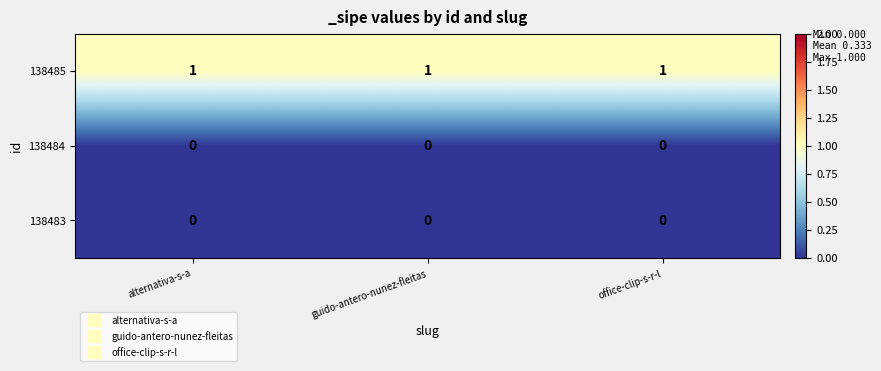

Which series has the largest total across all categories?

138485